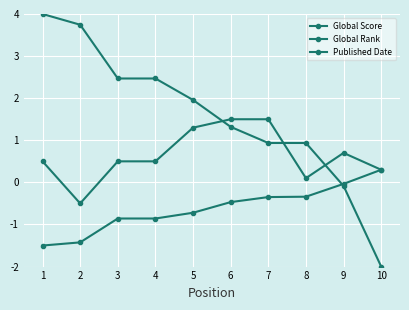

How many data points does each series have?

10